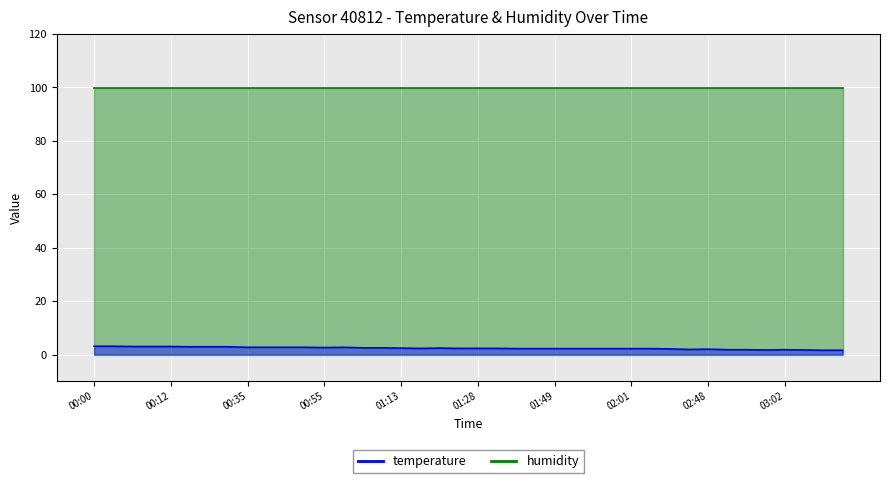

True or false: the data shows 2.2 at 01:40.

True